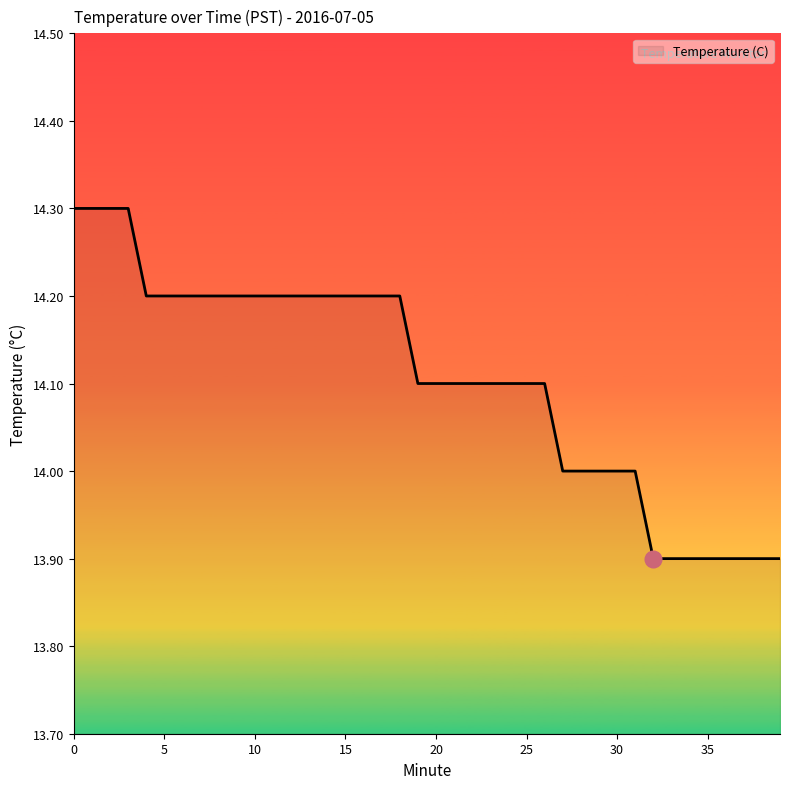

What is the maximum value shown in the chart?

14.3